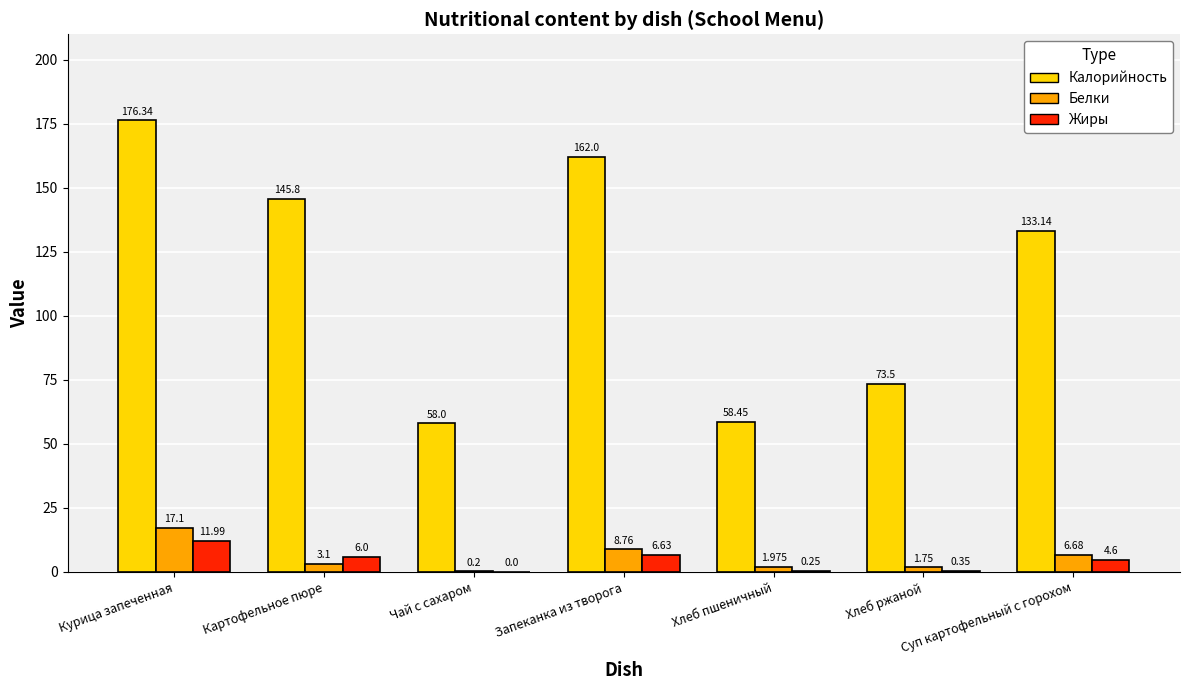

Where is Белки nearest to the value 8?

Запеканка из творога